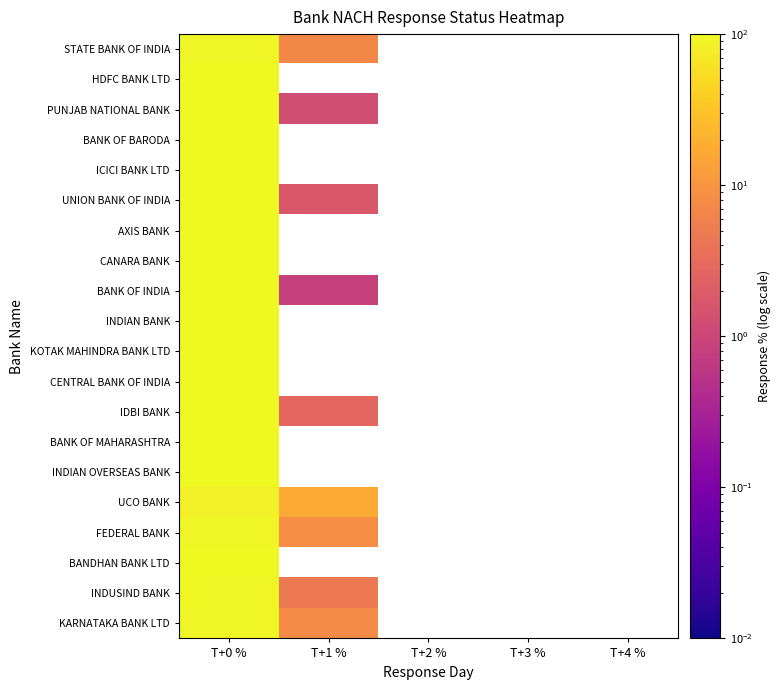

What value does the AXIS BANK series have at T+0 %?

99.9